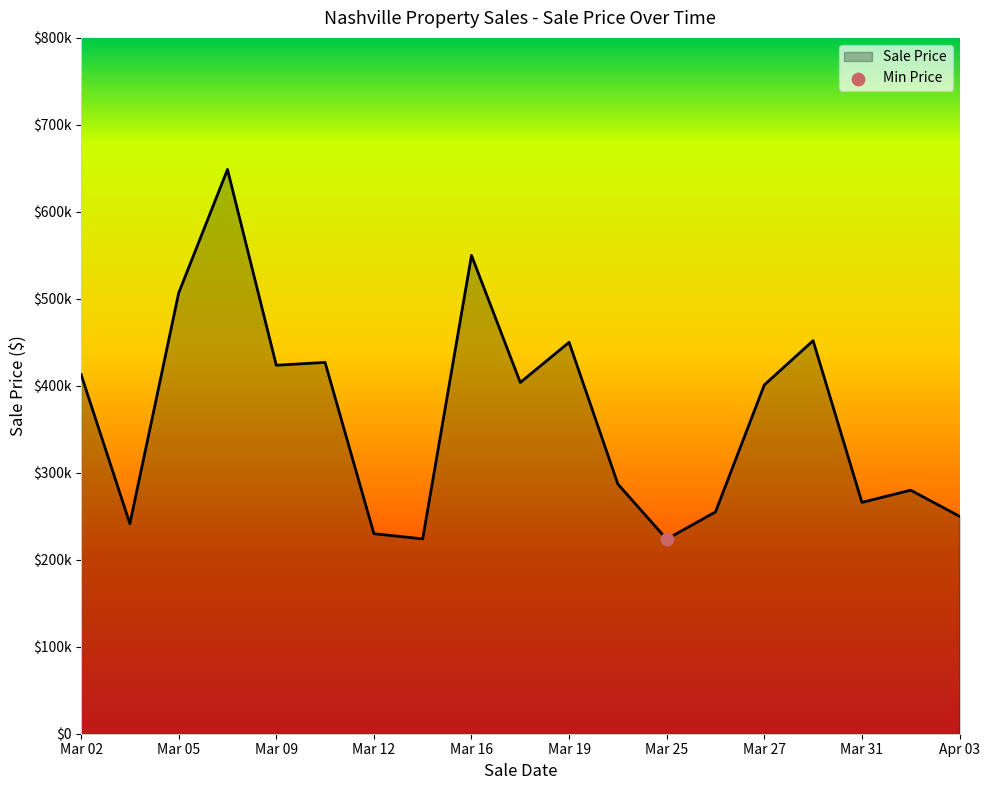

Is this an area chart (filled region under the line)?

Yes